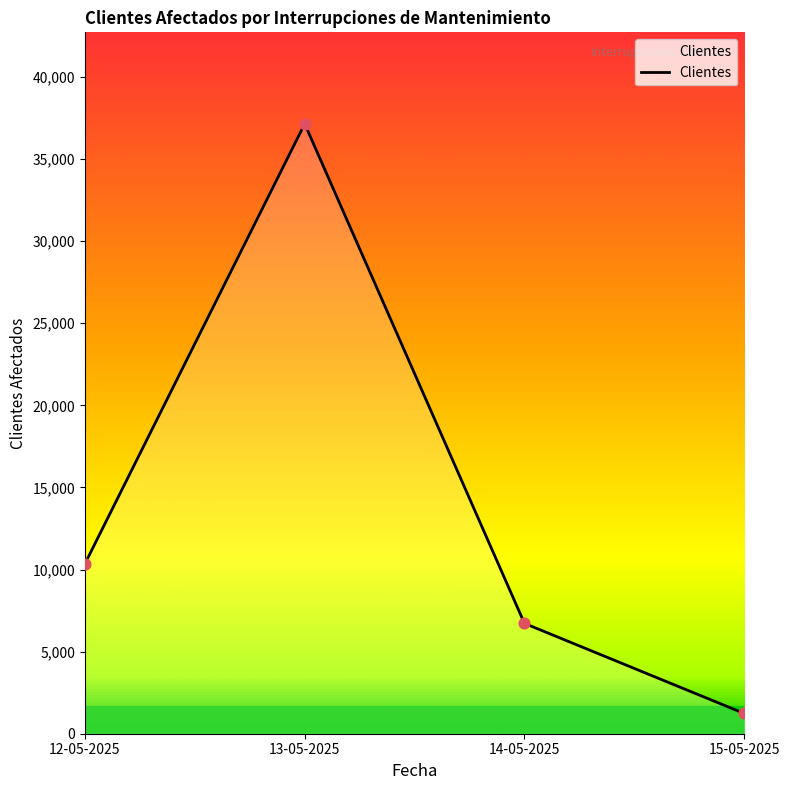

Which has a higher value, 15-05-2025 or 13-05-2025?

13-05-2025